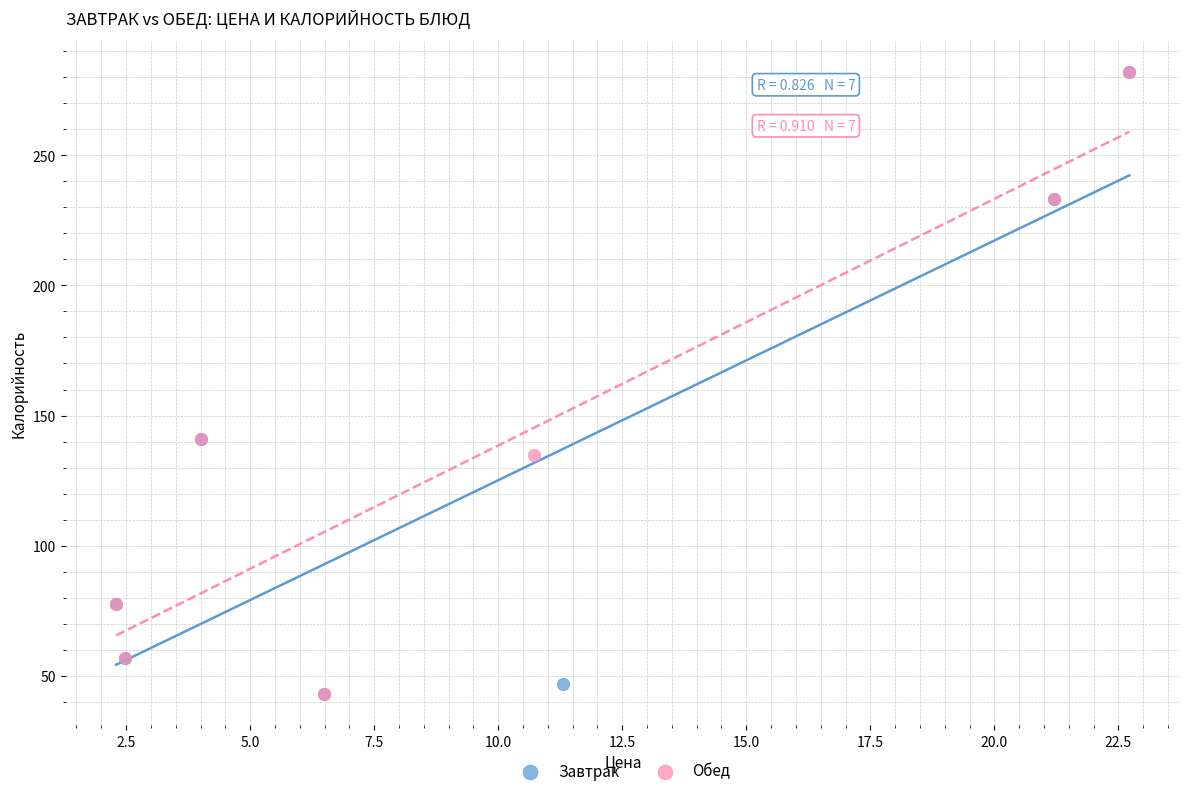

What are all the series names shown in the legend?

Завтрак, Обед